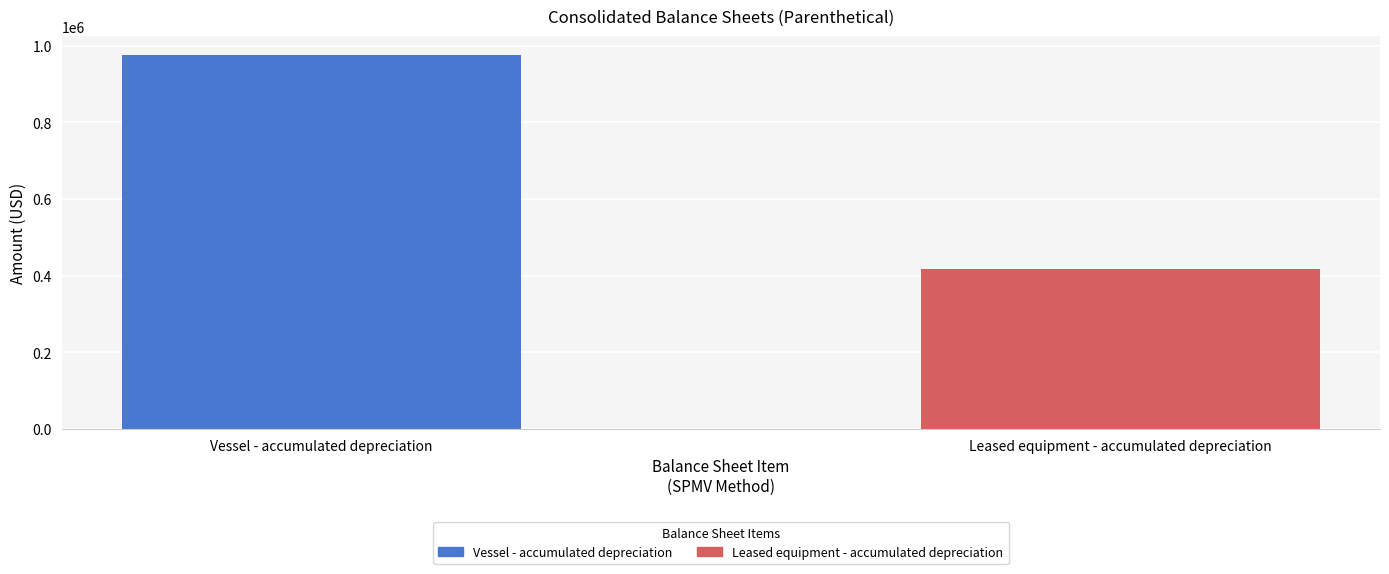

What is the label of the 1st bar from the left?

Vessel - accumulated depreciation